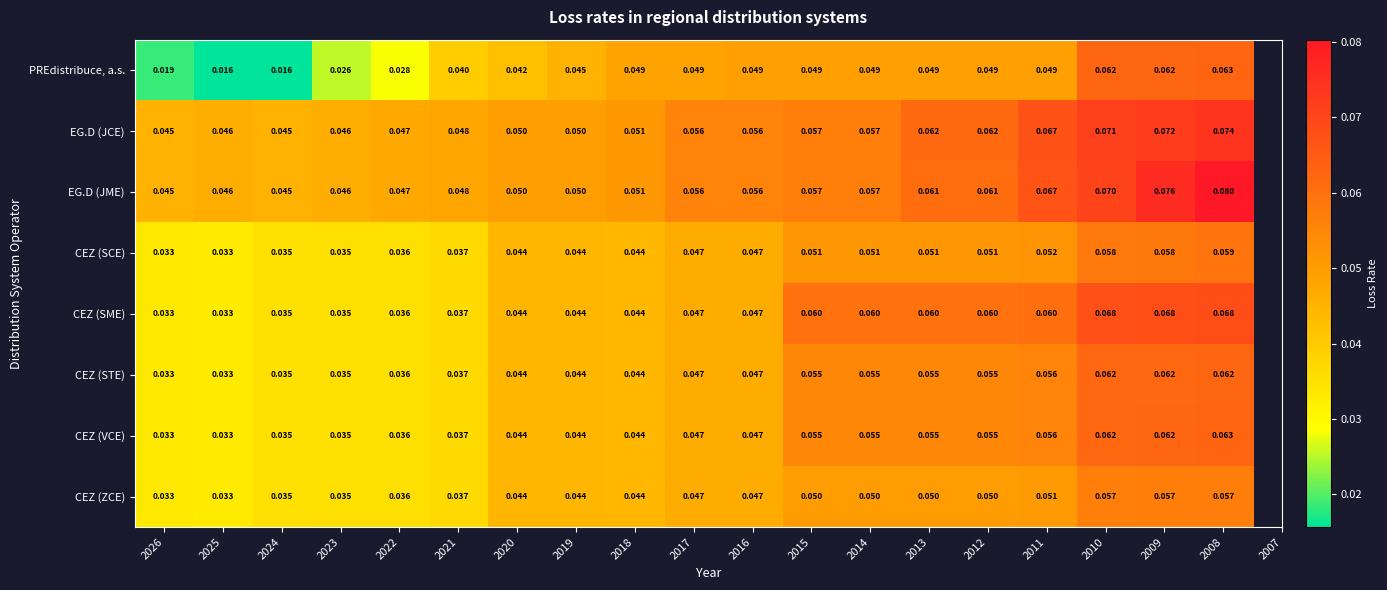

Which series has the largest total across all categories?

EG.D (JME)